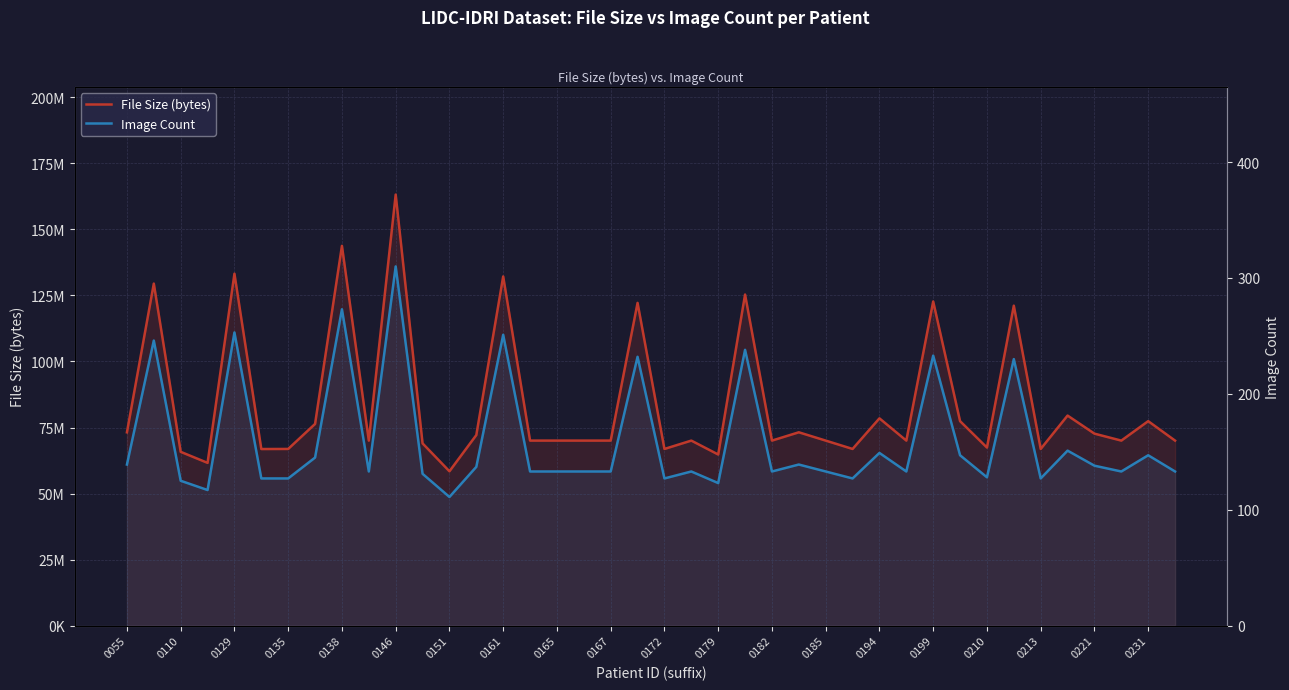

What are all the series names shown in the legend?

File Size (bytes), Image Count